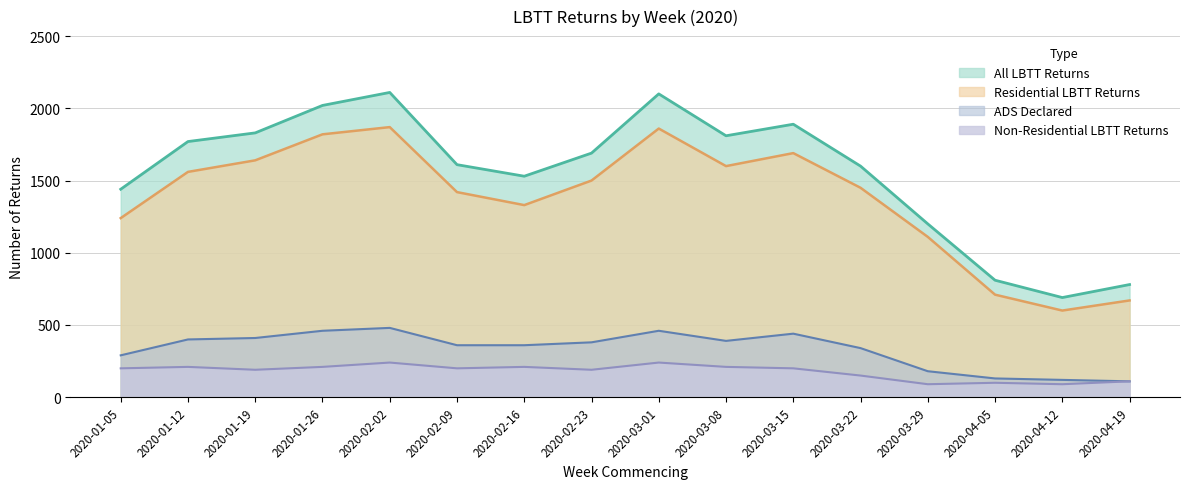

Where is the first local maximum for ADS Declared?

2020-02-02